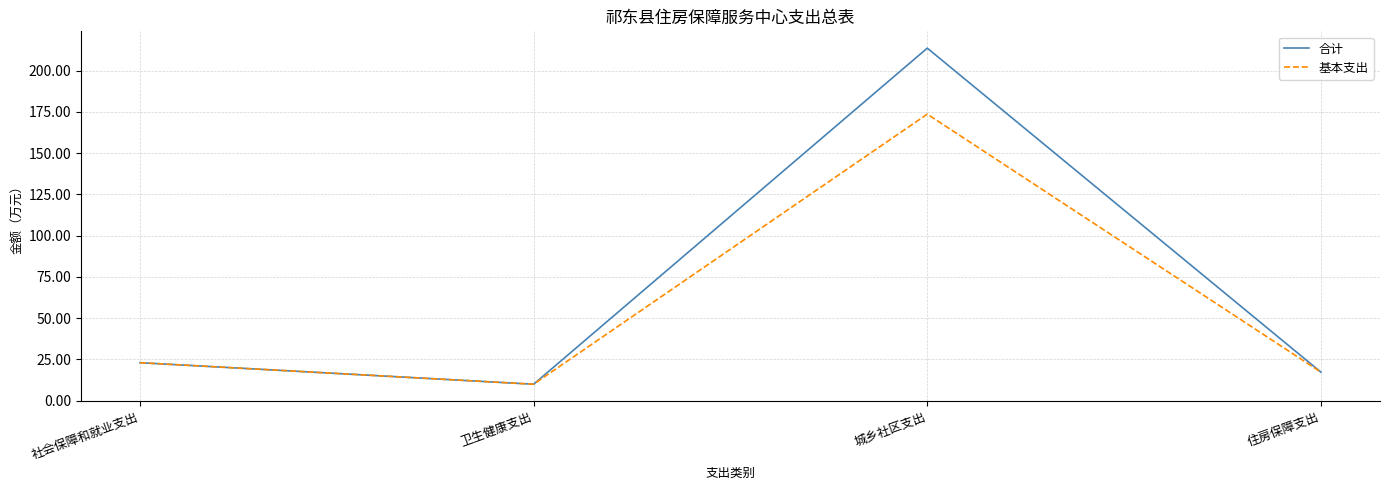

Reading left to right, transcribe all the data shown in this chart.

合计: 23.0	9.9	213.6	17.2
基本支出: 23.0	9.9	173.6	17.2